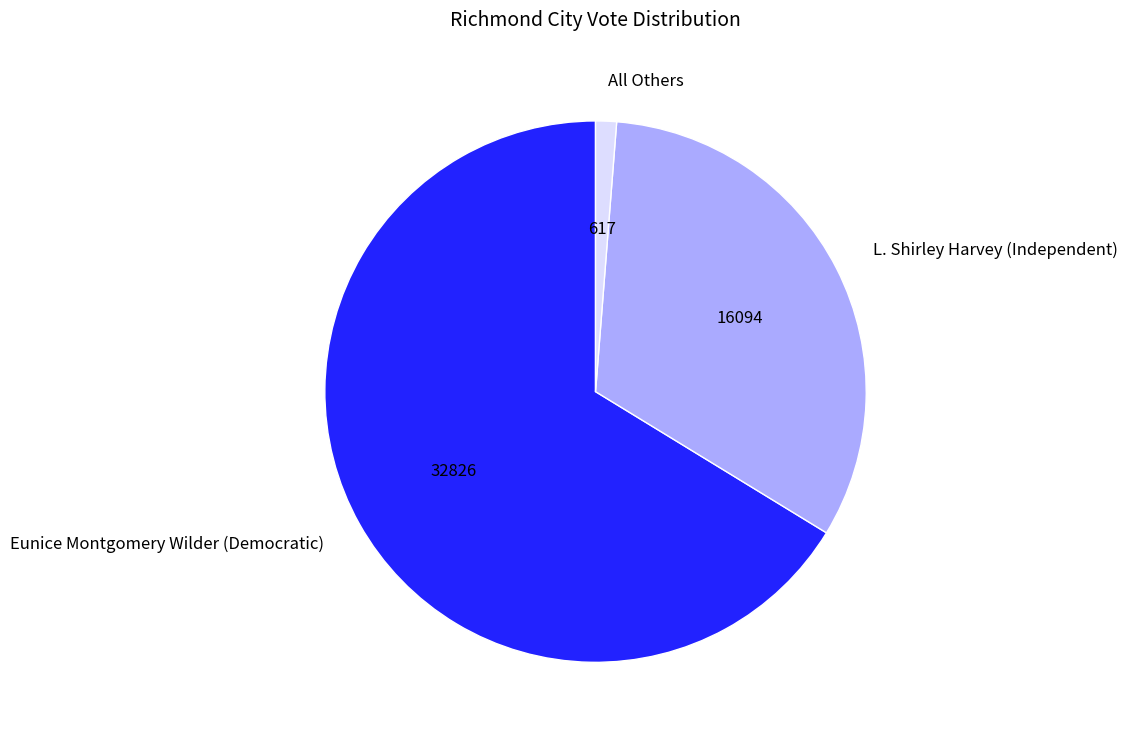

Rank the categories by value from highest to lowest.

Eunice Montgomery Wilder (Democratic), L. Shirley Harvey (Independent), All Others